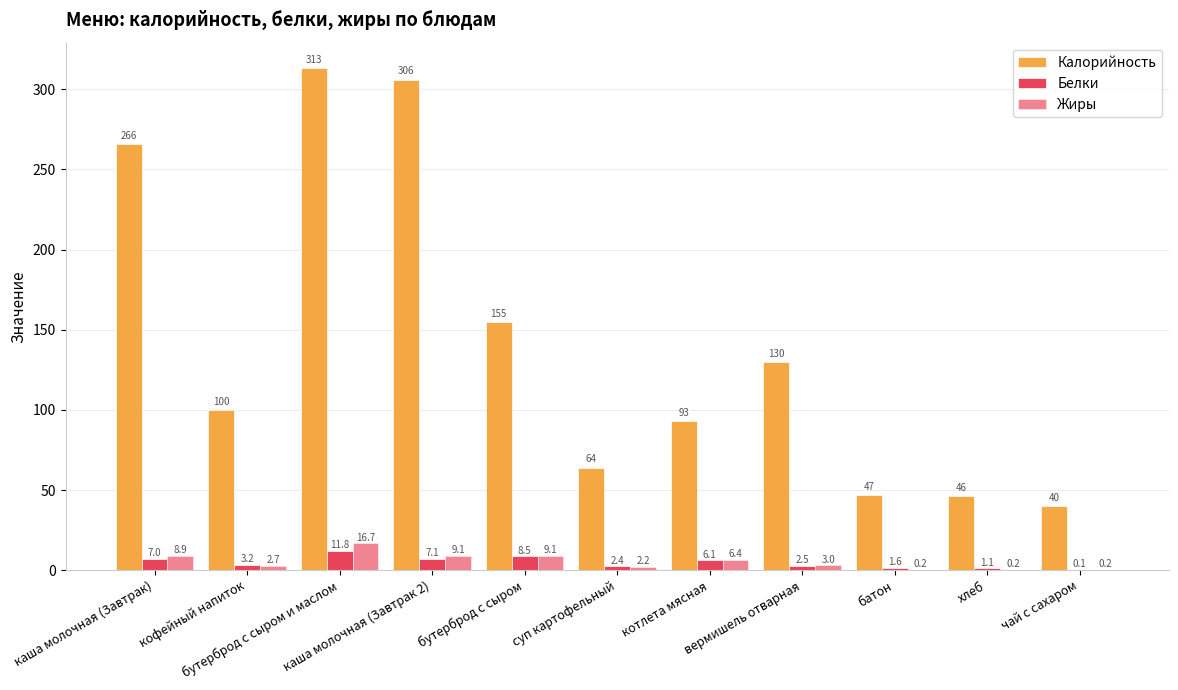

Reading left to right, extract all data points from this chart.

Калорийность: каша молочная (Завтрак)=266.0	кофейный напиток=100.0	бутерброд с сыром и маслом=313.4	каша молочная (Завтрак 2)=306.0	бутерброд с сыром=154.8	суп картофельный=64.0	котлета мясная=93.0	вермишель отварная=130.0	батон=46.8	хлеб=46.0	чай с сахаром=40.0
Белки: каша молочная (Завтрак)=7.0	кофейный напиток=3.2	бутерброд с сыром и маслом=11.8	каша молочная (Завтрак 2)=7.1	бутерброд с сыром=8.5	суп картофельный=2.4	котлета мясная=6.1	вермишель отварная=2.5	батон=1.6	хлеб=1.1	чай с сахаром=0.1
Жиры: каша молочная (Завтрак)=8.9	кофейный напиток=2.7	бутерброд с сыром и маслом=16.7	каша молочная (Завтрак 2)=9.1	бутерброд с сыром=9.1	суп картофельный=2.2	котлета мясная=6.4	вермишель отварная=3.0	батон=0.2	хлеб=0.2	чай с сахаром=0.2